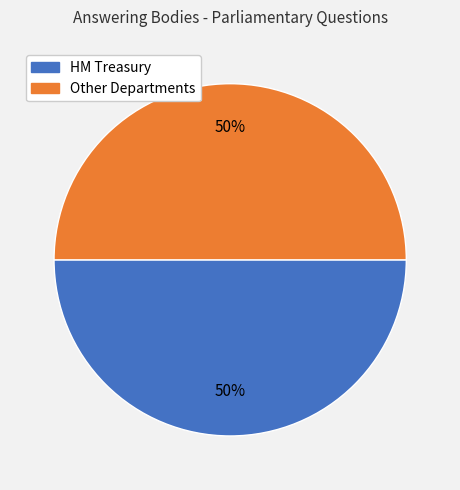

To the nearest percent, what is the average slice percentage?

50%